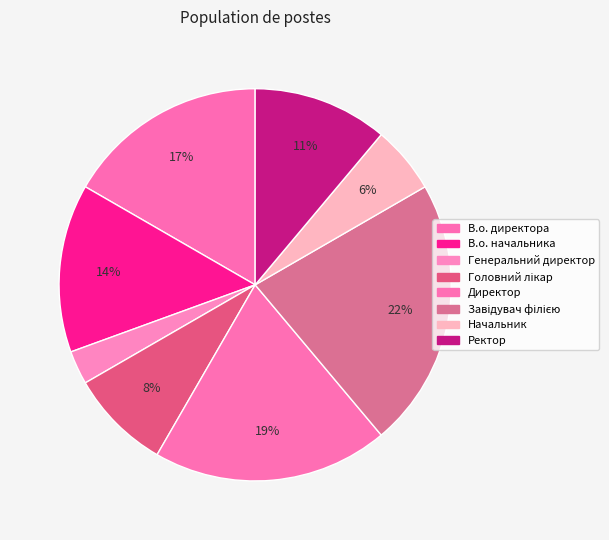

True or false: Начальник accounts for 12% of the total.

False